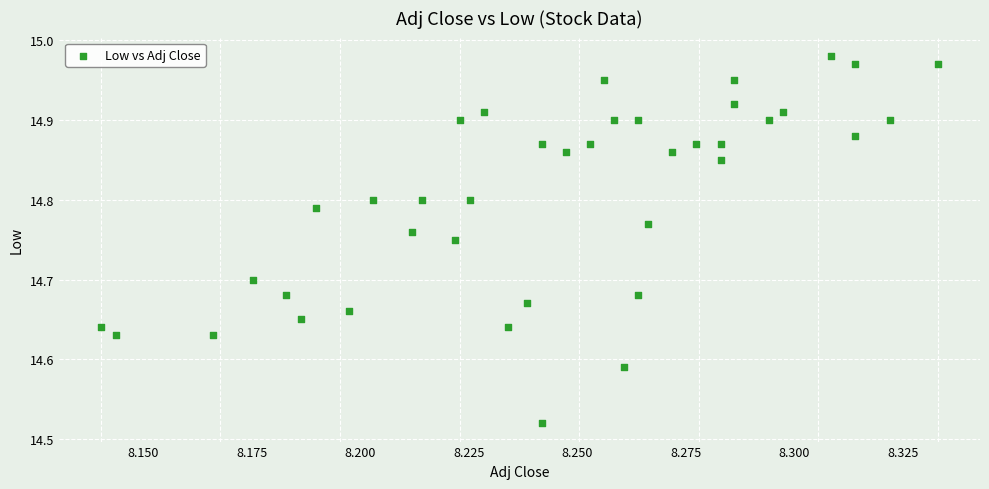

How many points are shown in the scatter plot?

40